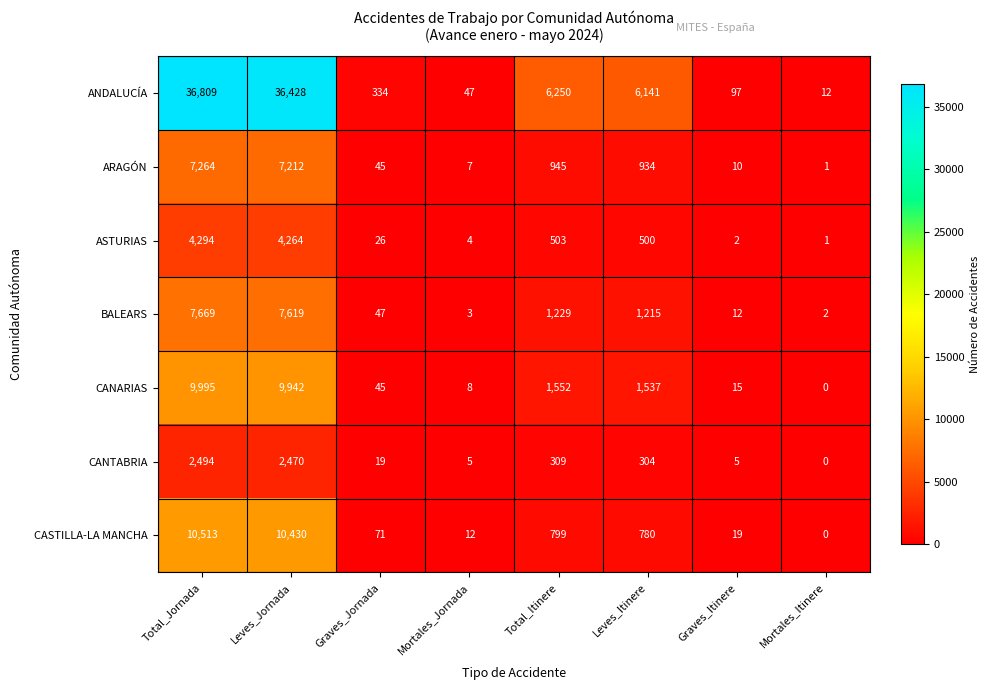

The CANTABRIA series shows 66 at Total_Itinere. True or false?

False